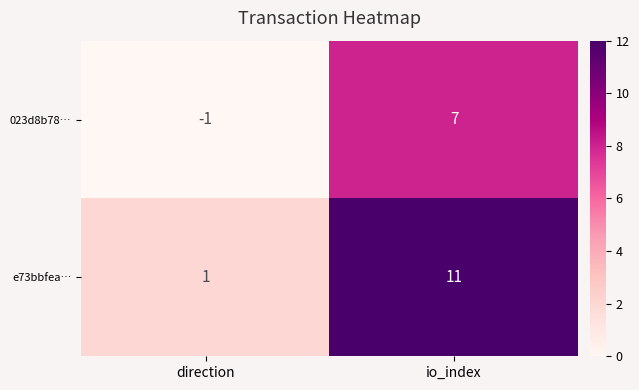

Which label corresponds to the largest value in the chart?

io_index